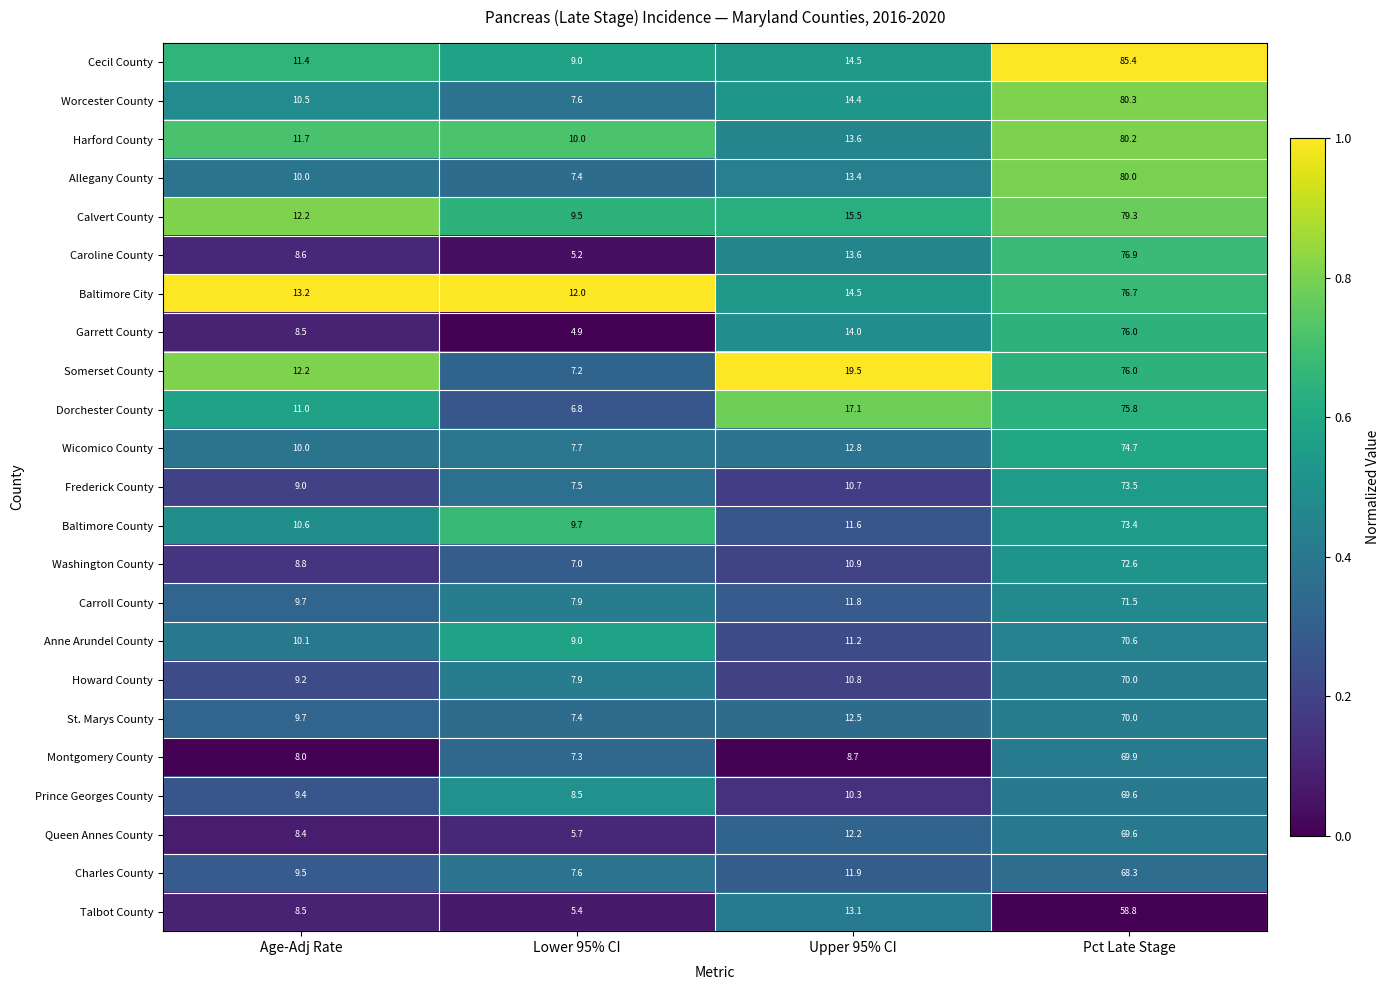

Which series has the widest spread of values?

Cecil County